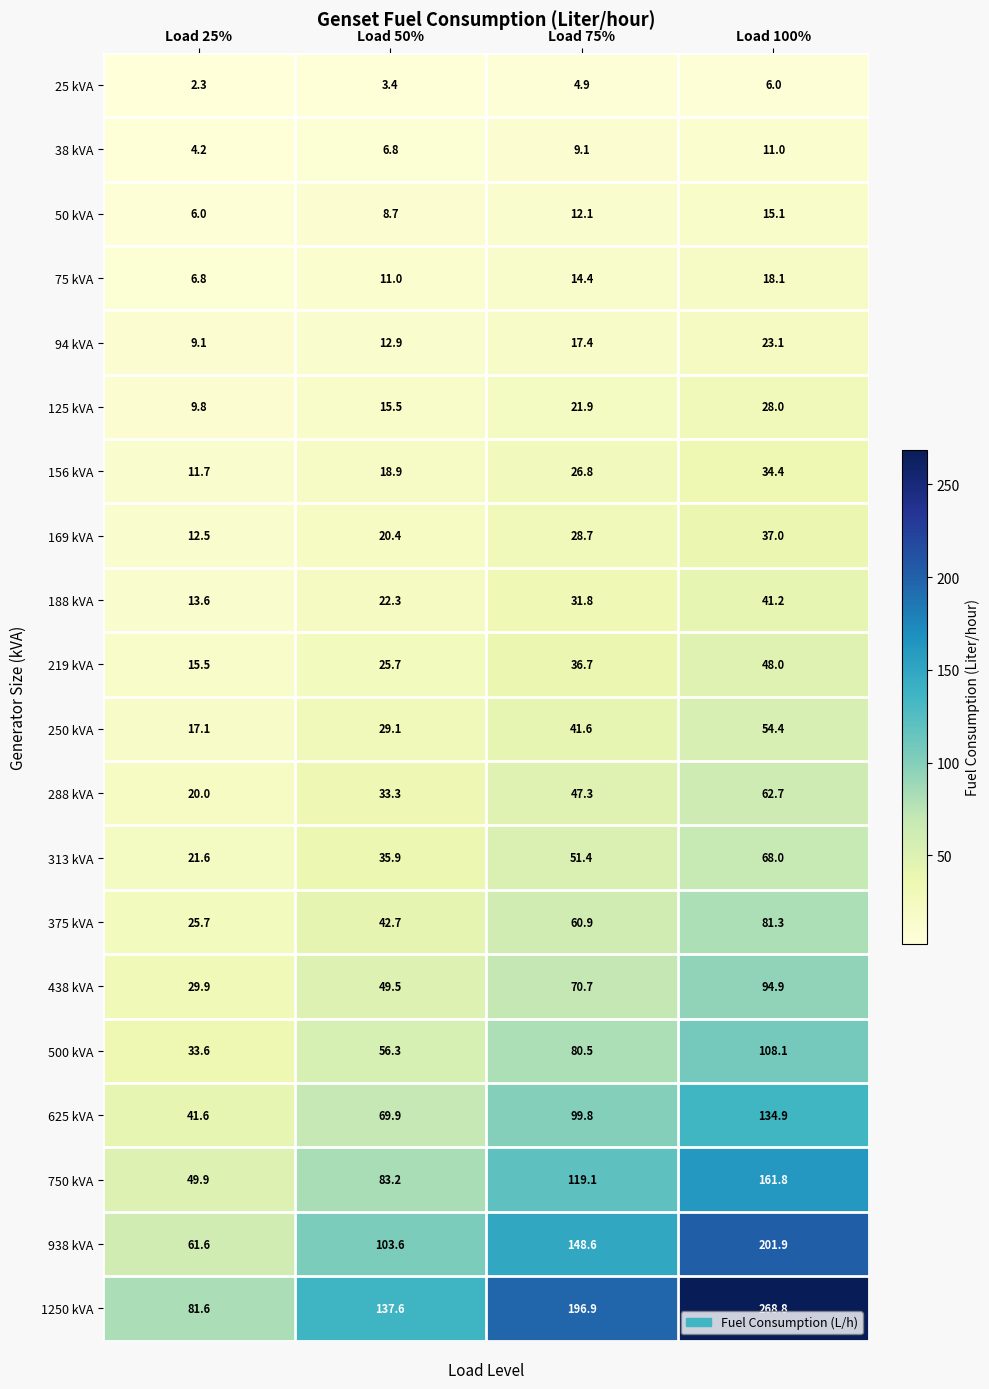

List the series in order of their peak value, lowest first.

25 kVA, 38 kVA, 50 kVA, 75 kVA, 94 kVA, 125 kVA, 156 kVA, 169 kVA, 188 kVA, 219 kVA, 250 kVA, 288 kVA, 313 kVA, 375 kVA, 438 kVA, 500 kVA, 625 kVA, 750 kVA, 938 kVA, 1250 kVA